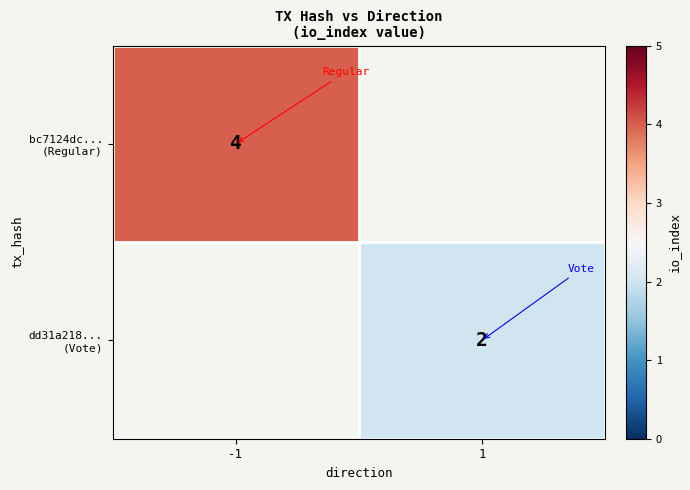

At which label does bc7124dc... (Regular) reach its peak?

-1